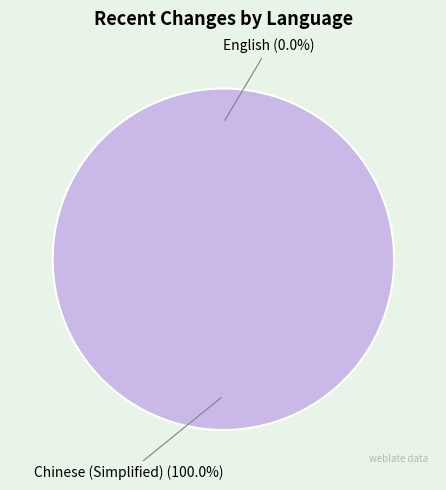

Which slice is the largest?

Chinese (Simplified)